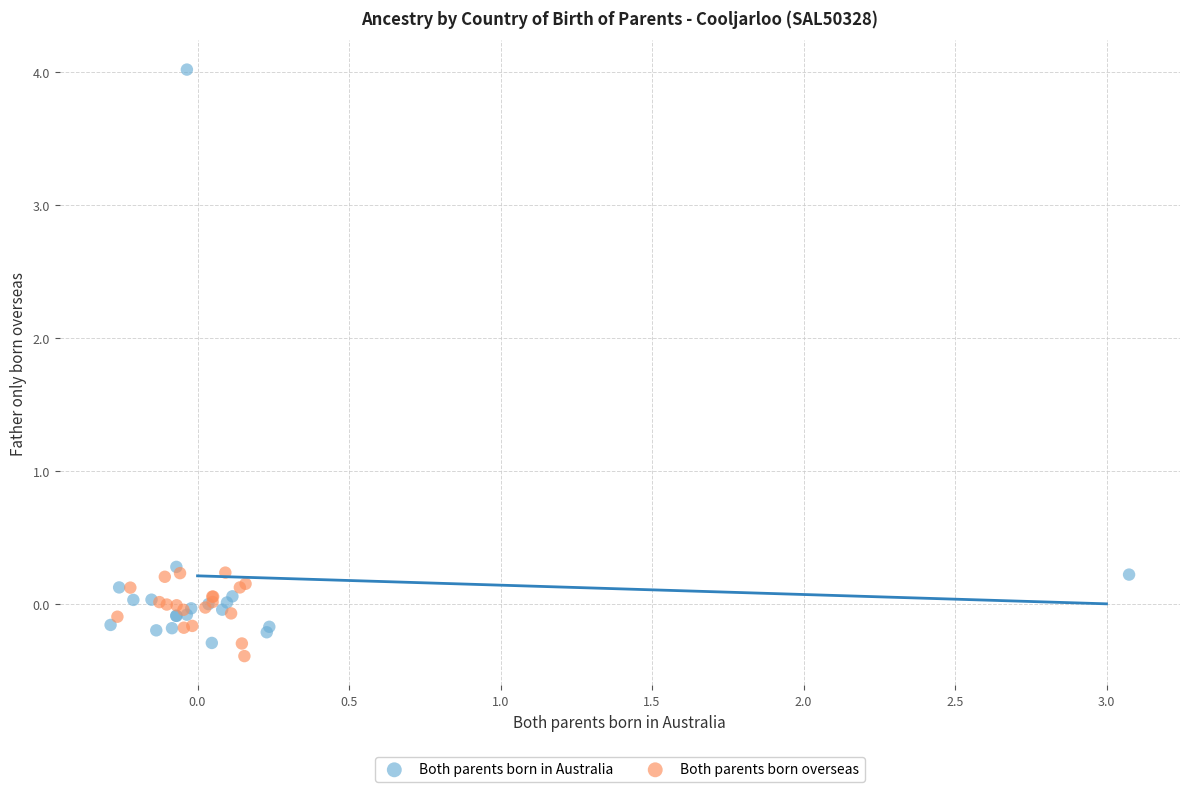

Which series has the widest spread of Y values?

Both parents born in Australia